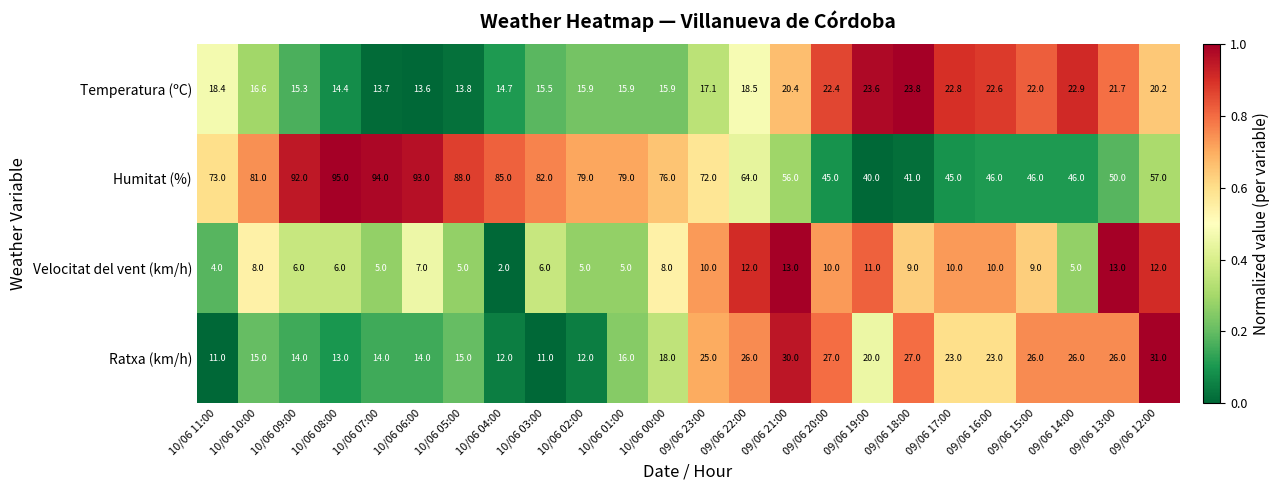

The Velocitat del vent (km/h) series shows 13.0 at 09/06 13:00. True or false?

True